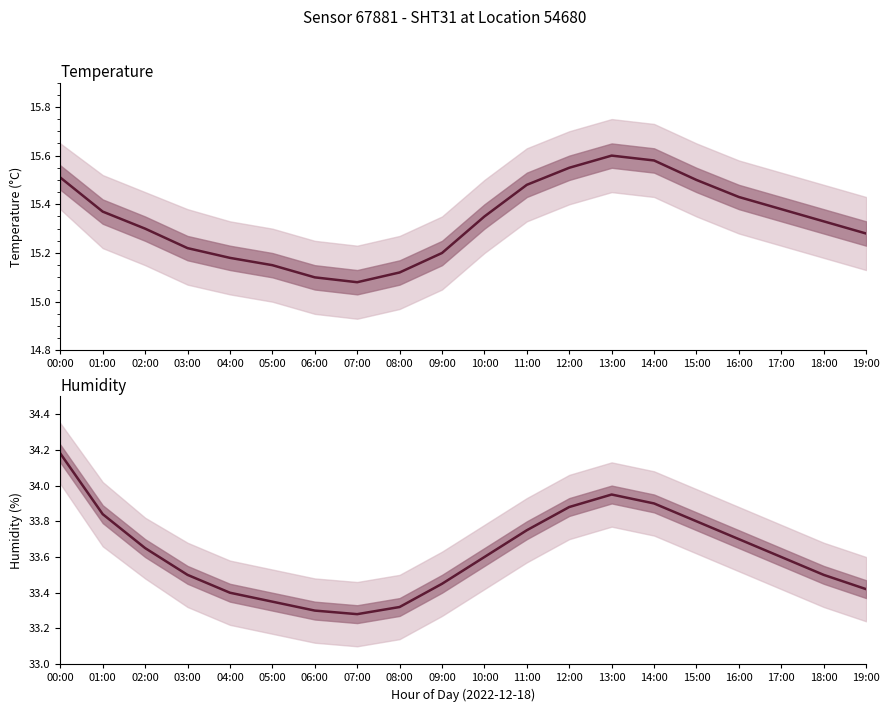

Is this an area chart (filled region under the line)?

No